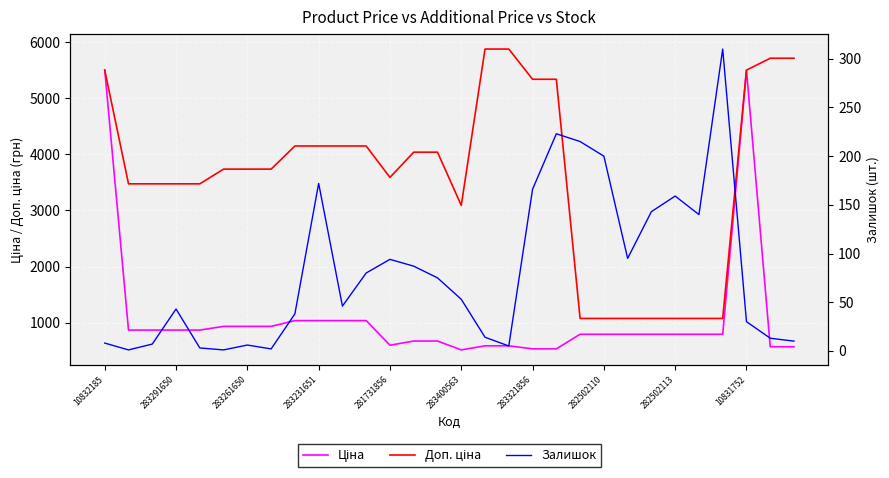

List the series in order of their peak value, lowest first.

Залишок, Ціна, Доп. ціна